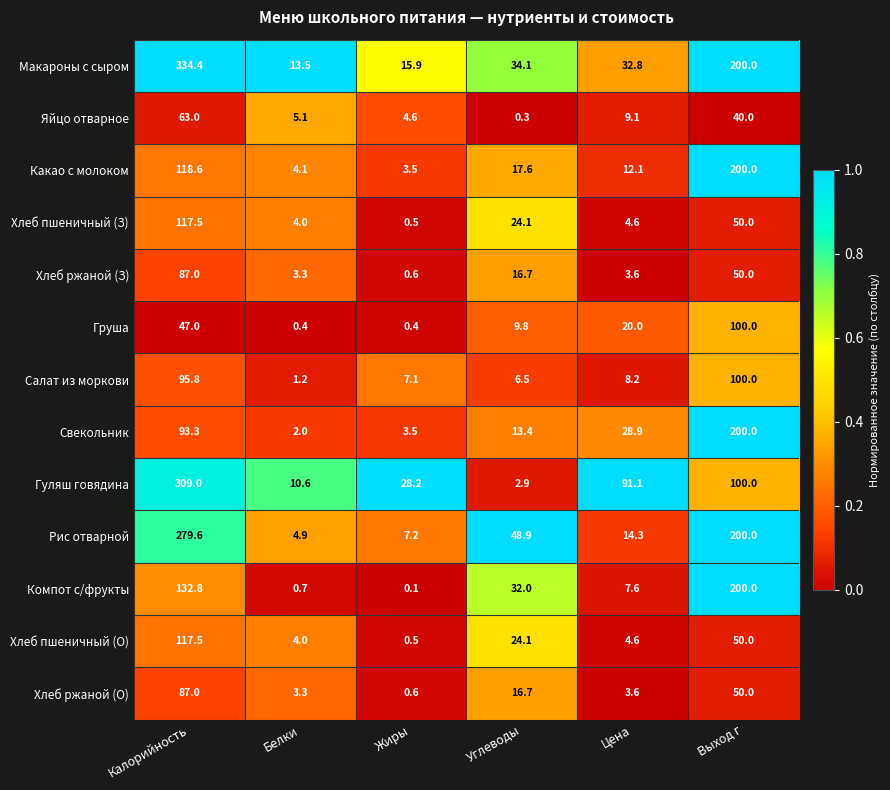

What is the spread (max minus min) of values at Выход г?

160.0